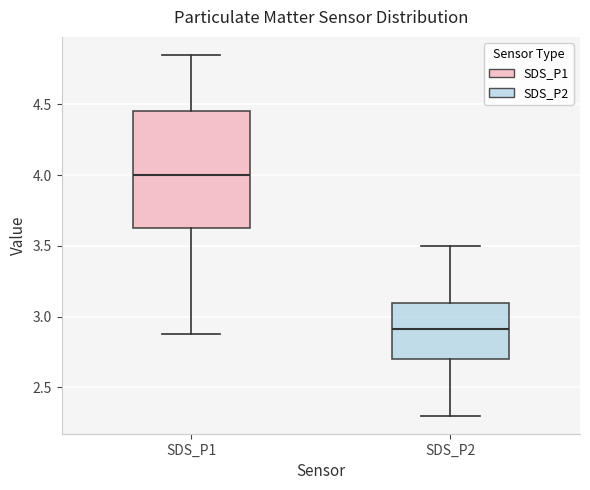

Where is the lower edge of the box for SDS_P2 on the y-axis? The values are not printed on the chart, so give them approximately, as read against the axis.

2.70